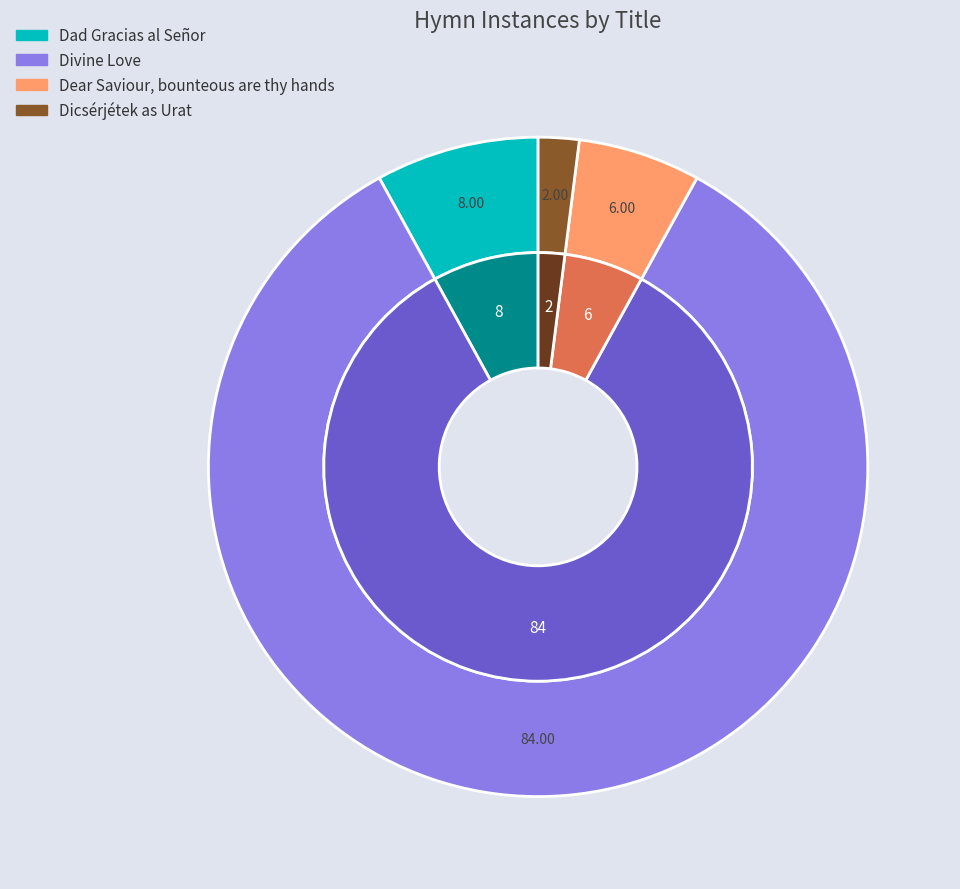

What is the ratio of the value at Dear Saviour, bounteous are thy hands to the value at Dad Gracias al Señor?

0.8